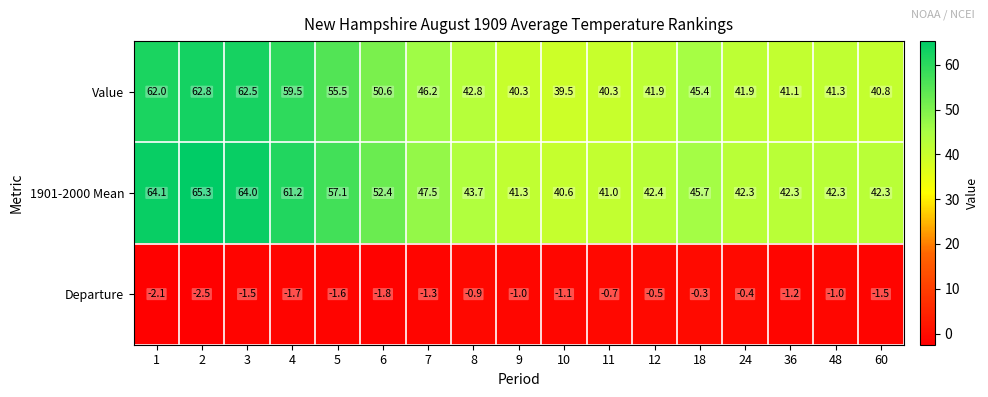

What is the difference between the highest and lowest values at 48?

43.3